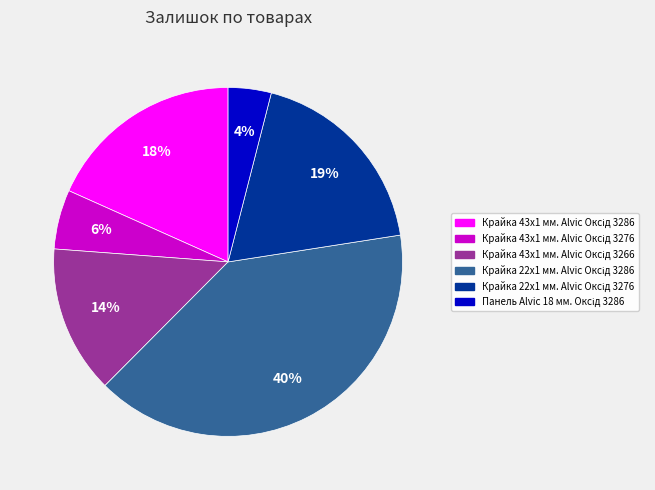

To the nearest percent, what is the difference between the largest and smallest slice percentages?

36%